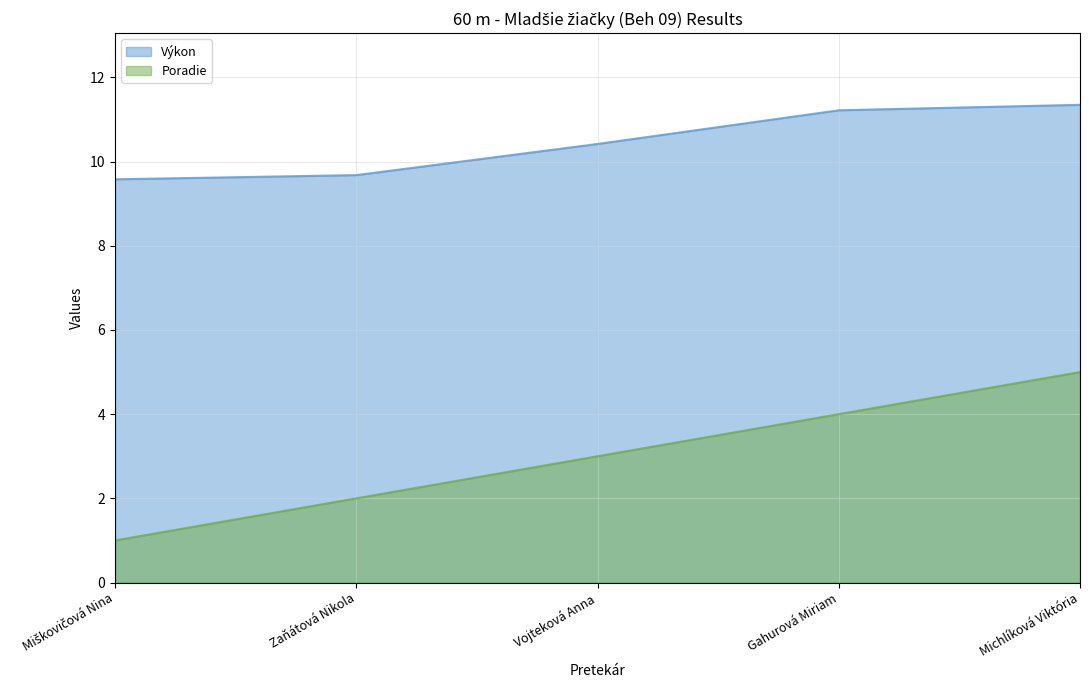

What is the maximum value shown in the chart?

11.3